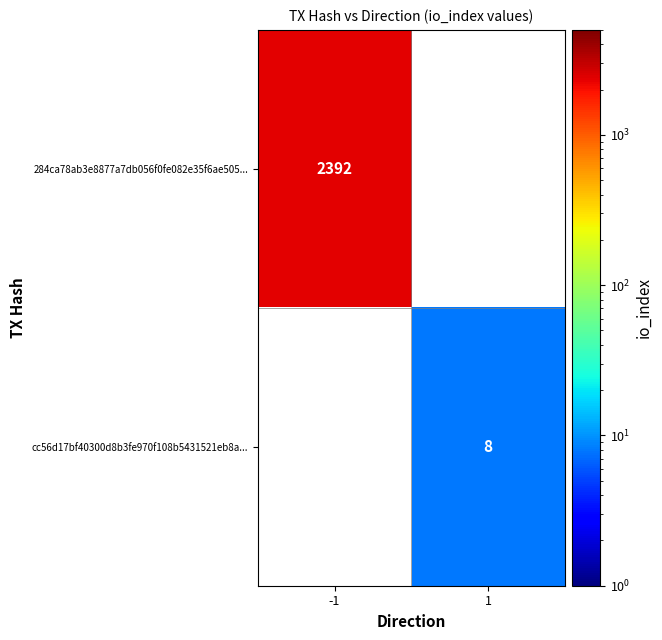

True or false: cc56d17bf40300d8b3fe970f108b5431521eb8a... has a value of 14 at 1.

False